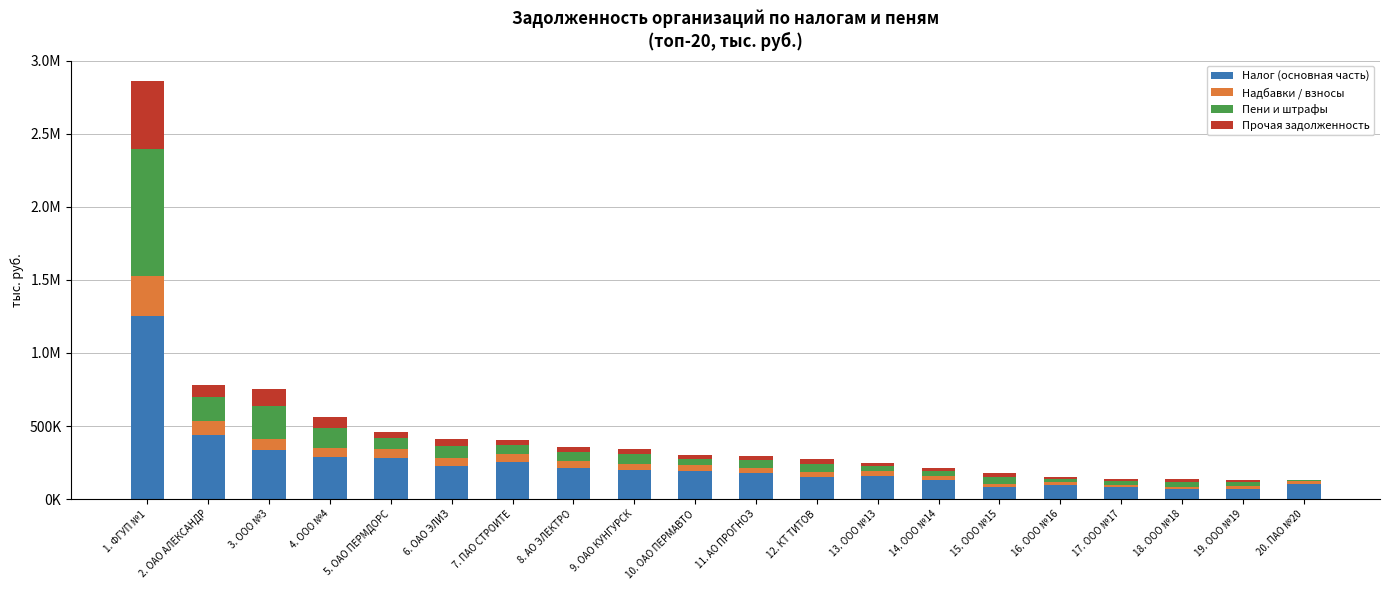

List the series in order of their peak value, highest first.

Налог (основная часть), Пени и штрафы, Прочая задолженность, Надбавки / взносы